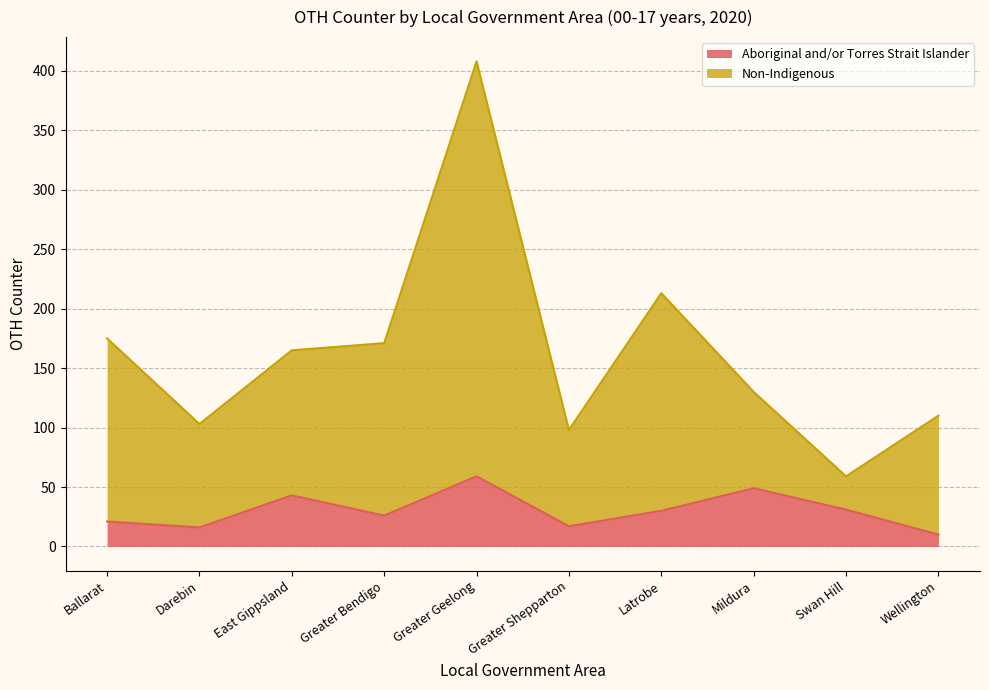

List the series in order of their overall mean, lowest first.

Aboriginal and/or Torres Strait Islander, Non-Indigenous